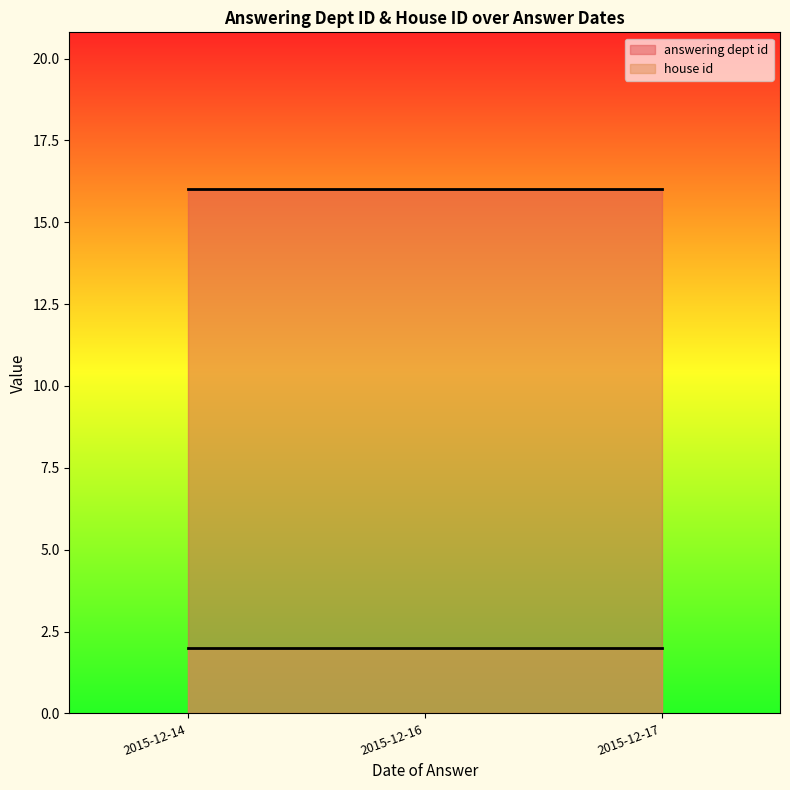

Which label corresponds to the smallest value in the chart?

2015-12-14